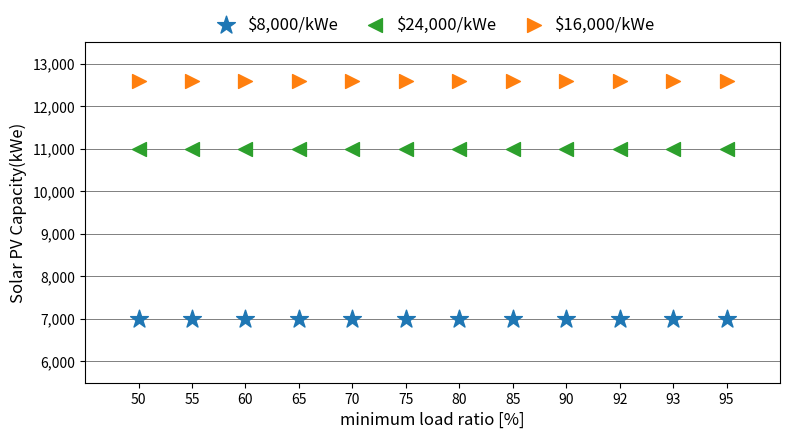

What are all the series names shown in the legend?

$8,000/kWe, $24,000/kWe, $16,000/kWe